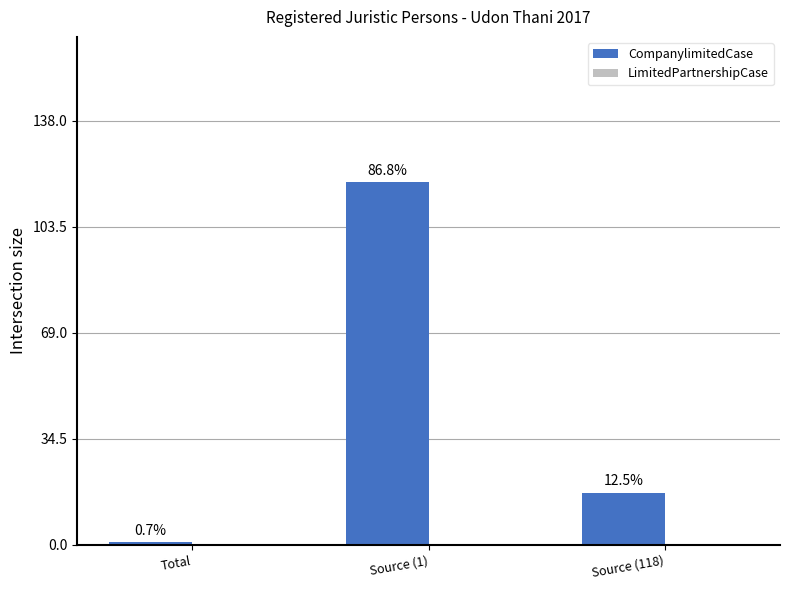

Reading right to left, extract all data points from this chart.

CompanylimitedCase: Source (118)=17	Source (1)=118	Total=1
LimitedPartnershipCase: Source (118)=0	Source (1)=0	Total=0